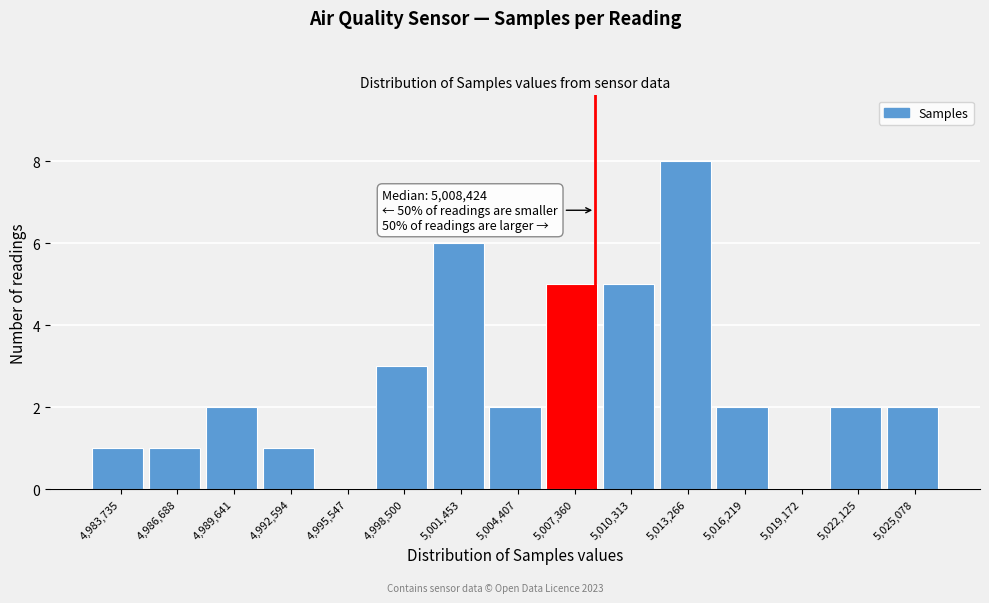

Over which range of the x-axis is the bar tallest?

5012000 to 5014500